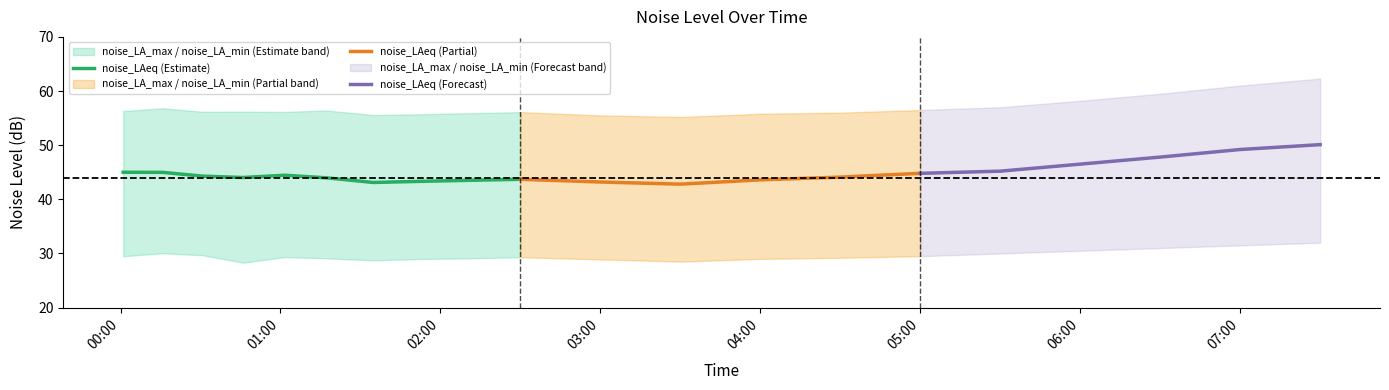

What is the difference between the maximum and second lowest values in the noise_LA_max series?

6.8